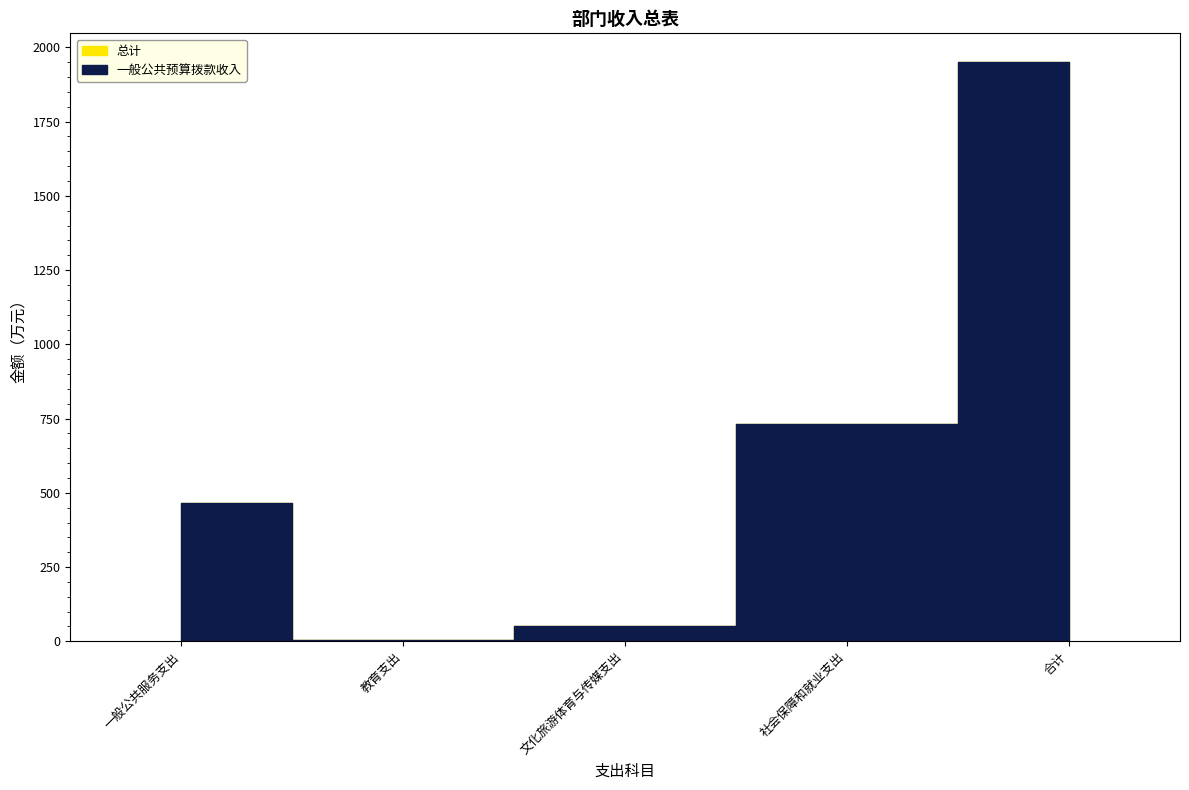

True or false: 一般公共预算拨款收入 and 总计 intersect in this chart.

False